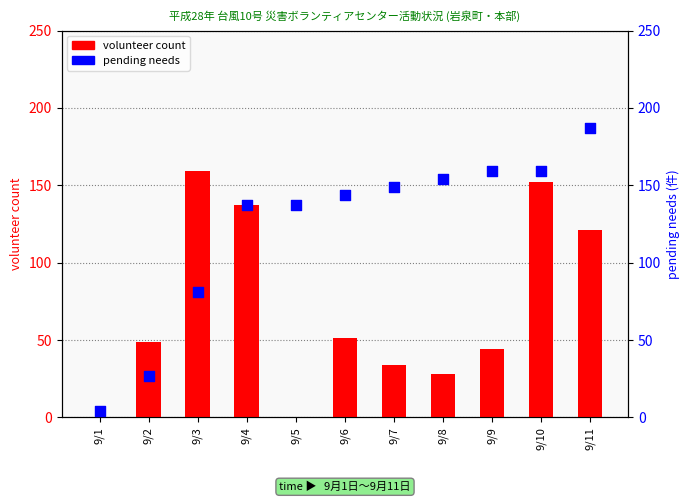

Which series contains the highest Y value?

pending needs